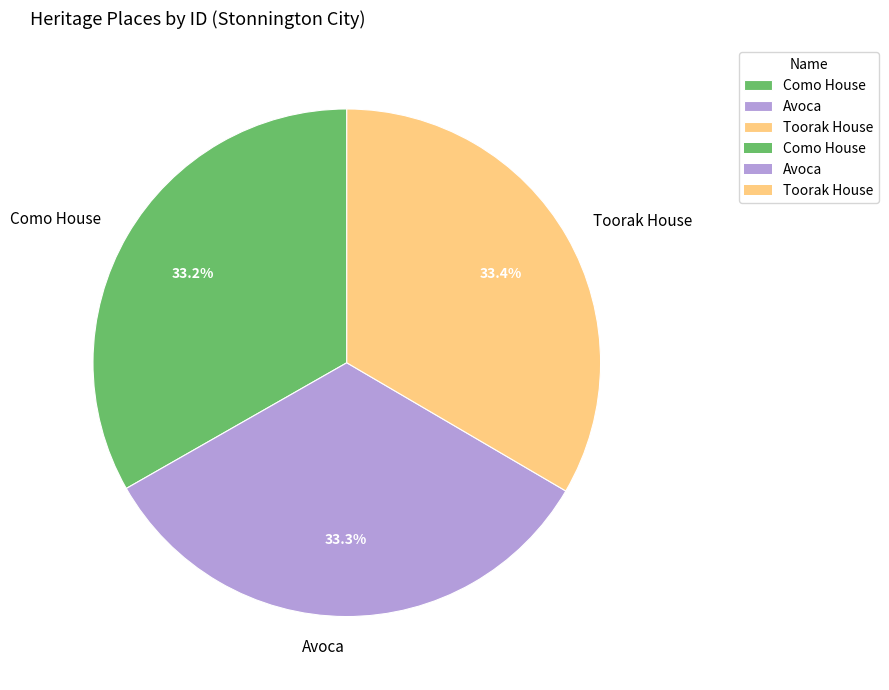

How many segments does this pie chart have?

3